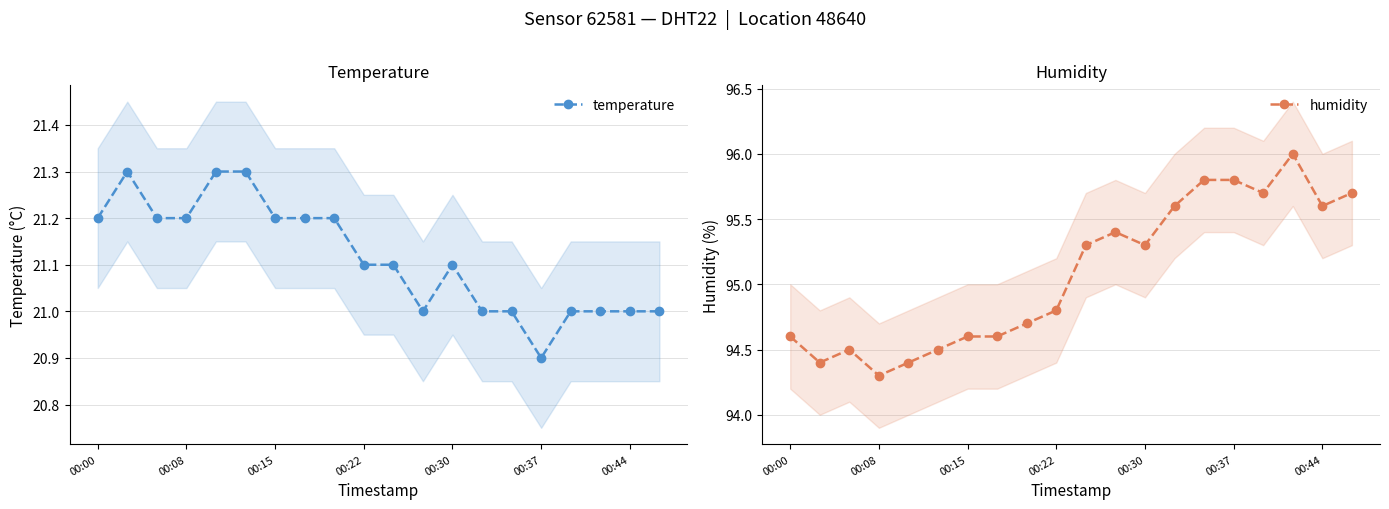

Where is humidity nearest to the value 95?

00:22